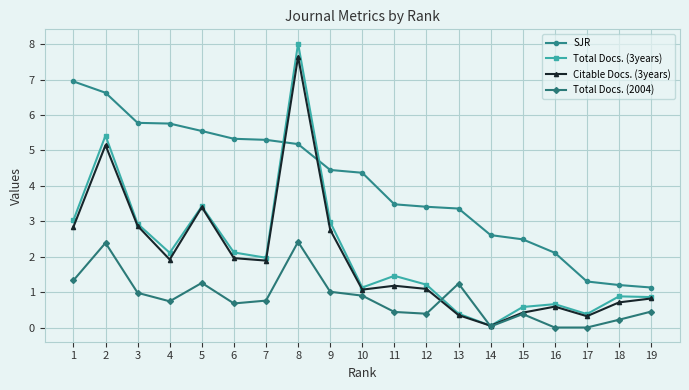

Count the number of categories in the chart.

19